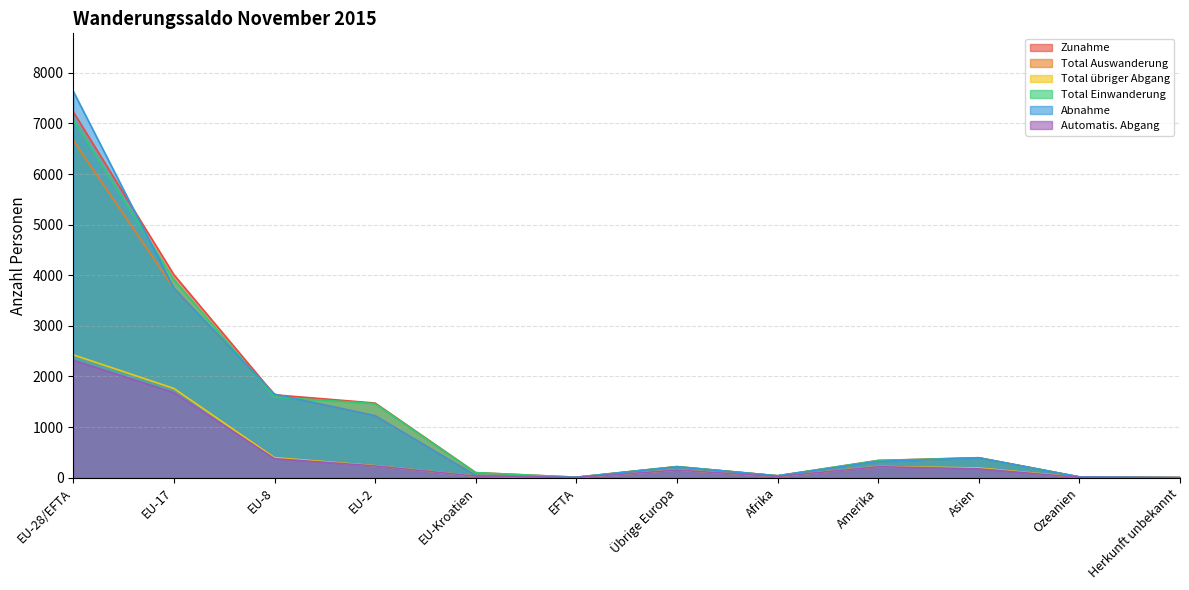

Where is the first local maximum for Total übriger Abgang?

Übrige Europa